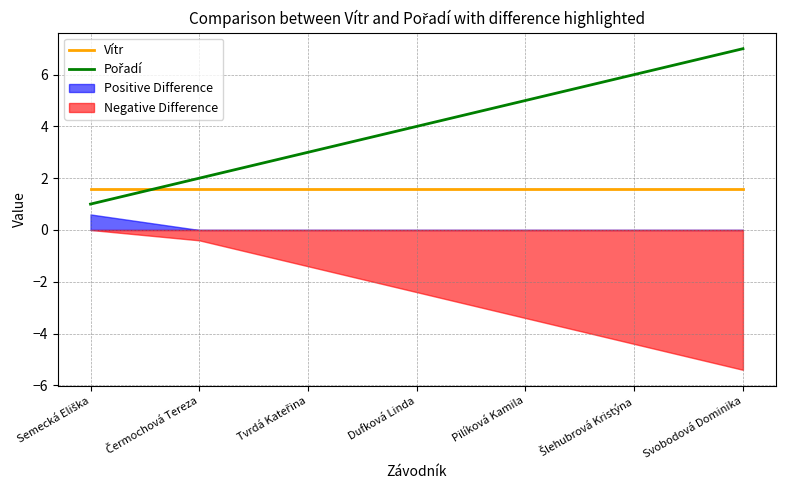

At which category does the chart reach its minimum across all series?

Semecká Eliška